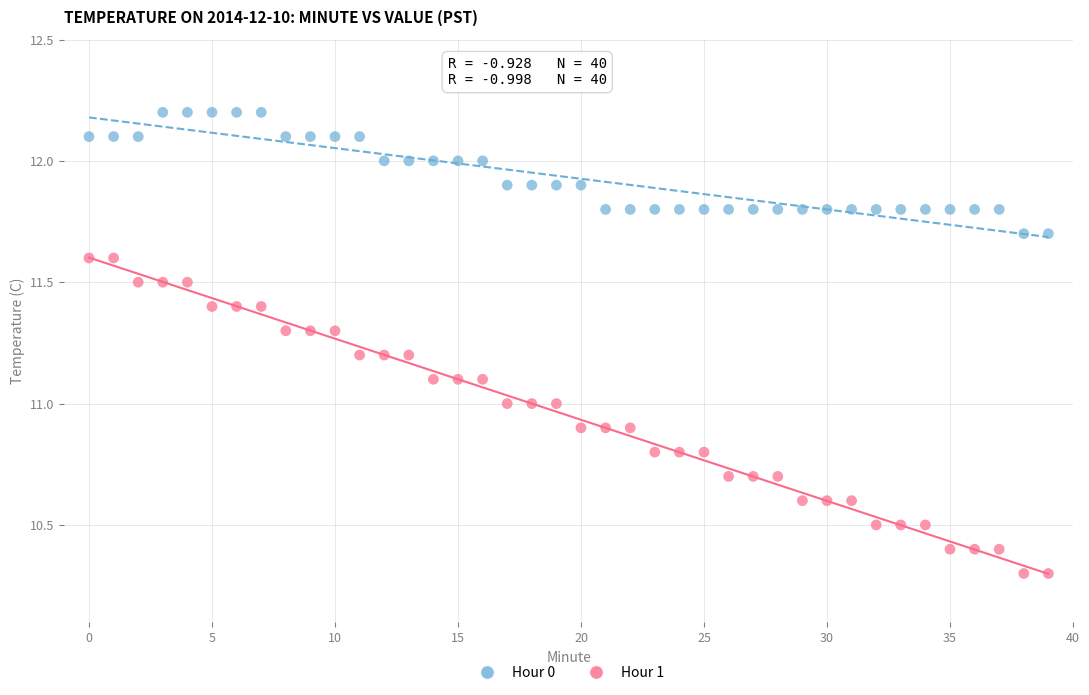

What are all the series names shown in the legend?

Hour 0, Hour 1